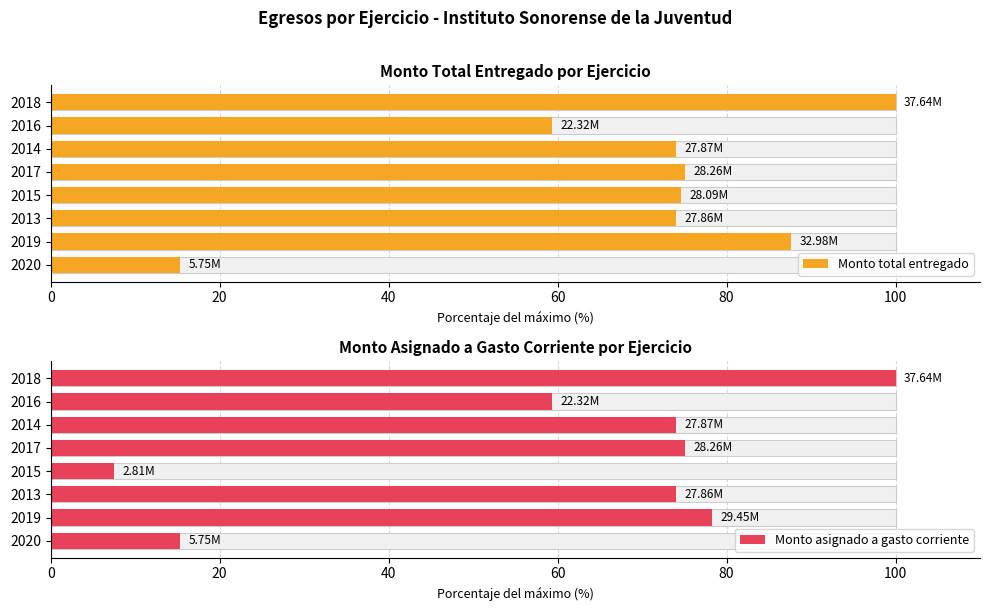

How many categories are shown in the chart?

8